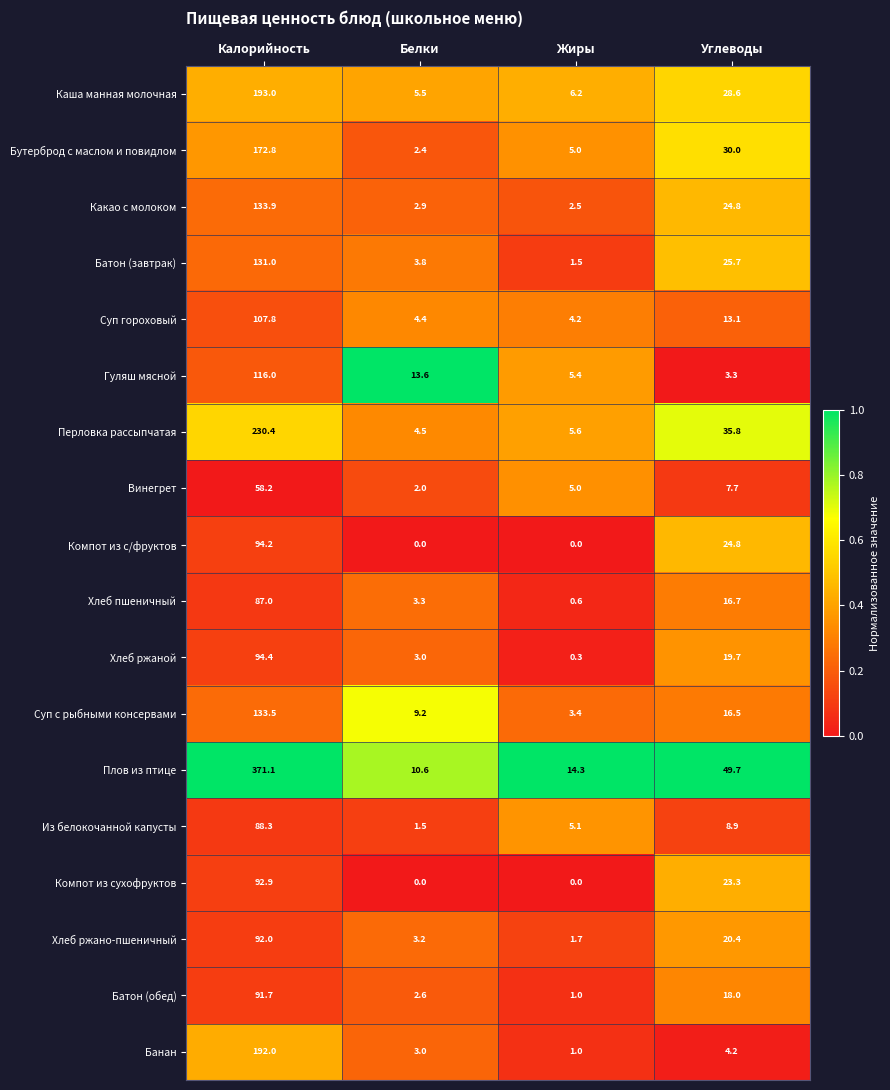

What is the spread (max minus min) of values at Углеводы?

46.4